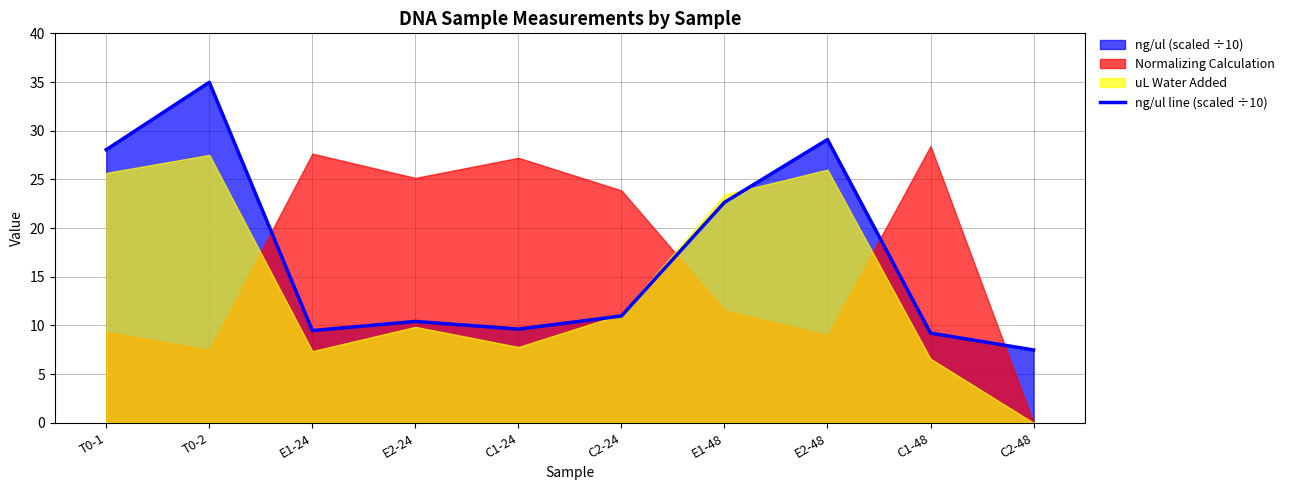

At which category does the data reach its first local valley?

E1-24